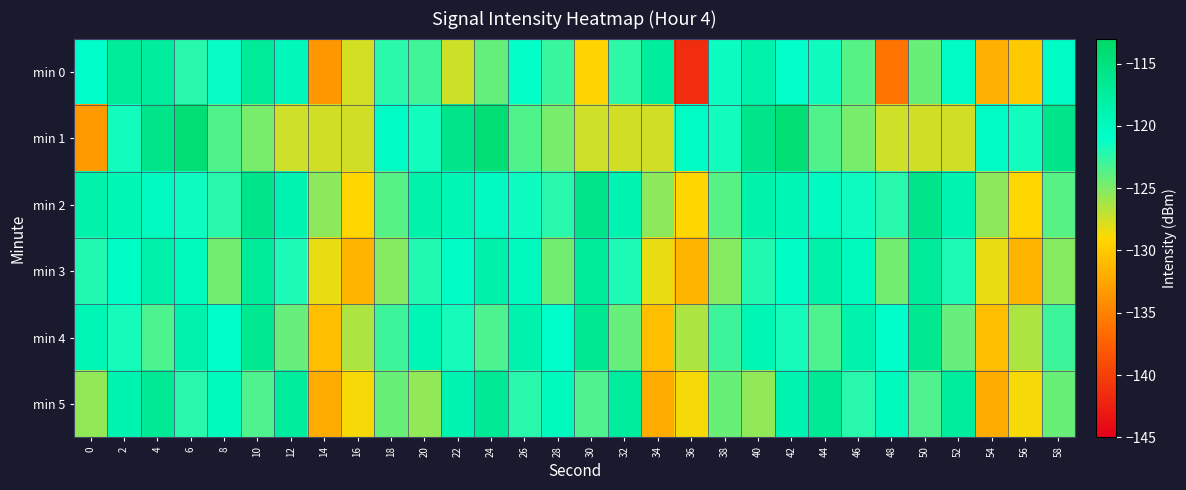

What is the maximum value shown in the chart?

-114.2